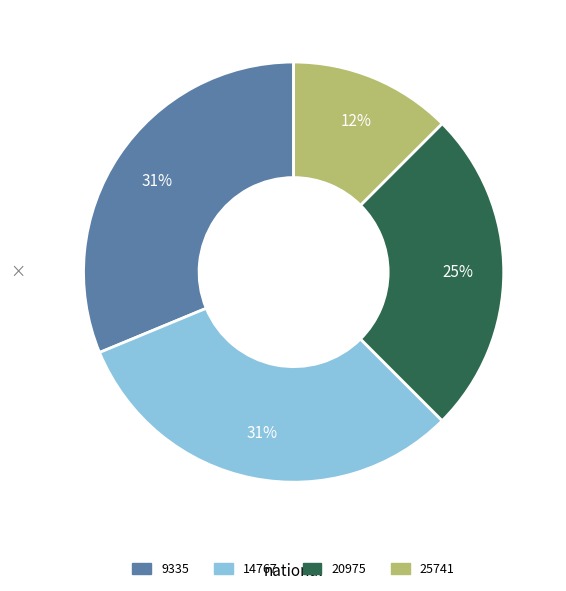

To the nearest percent, what is the average slice percentage?

25%